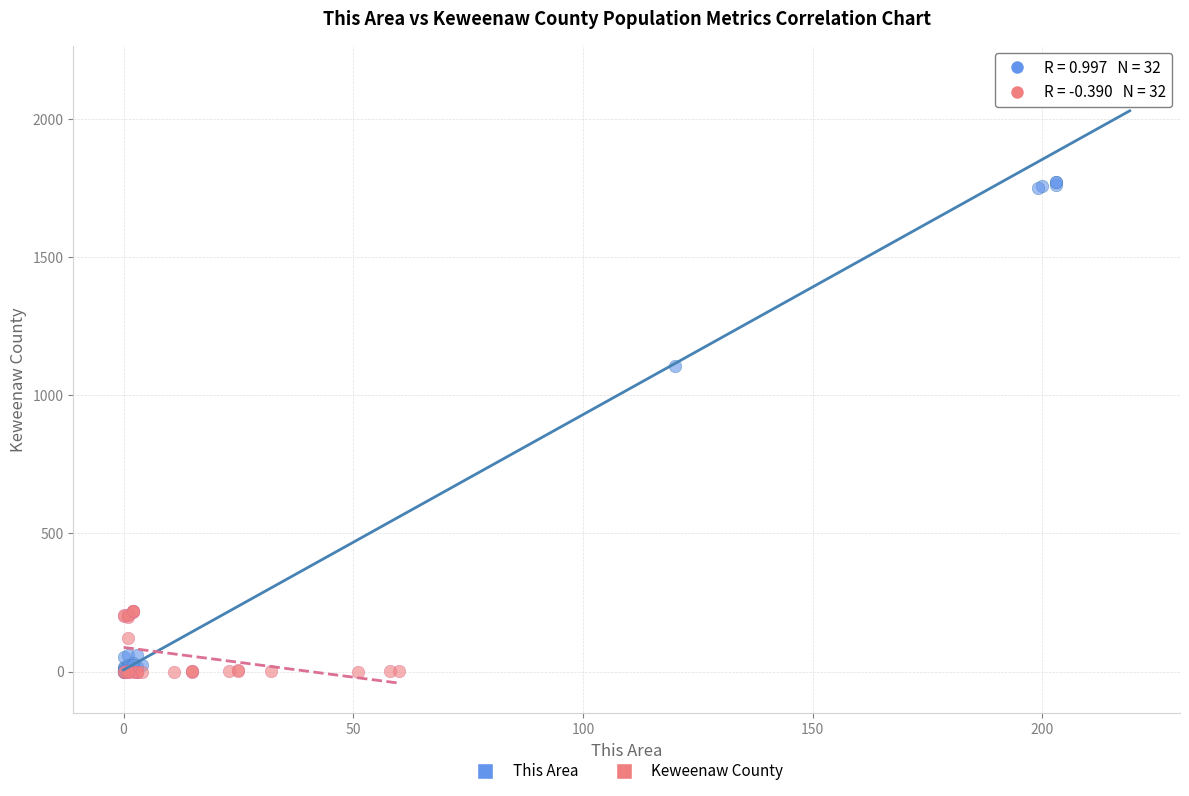

Which series has the largest Y range (max minus min)?

This Area